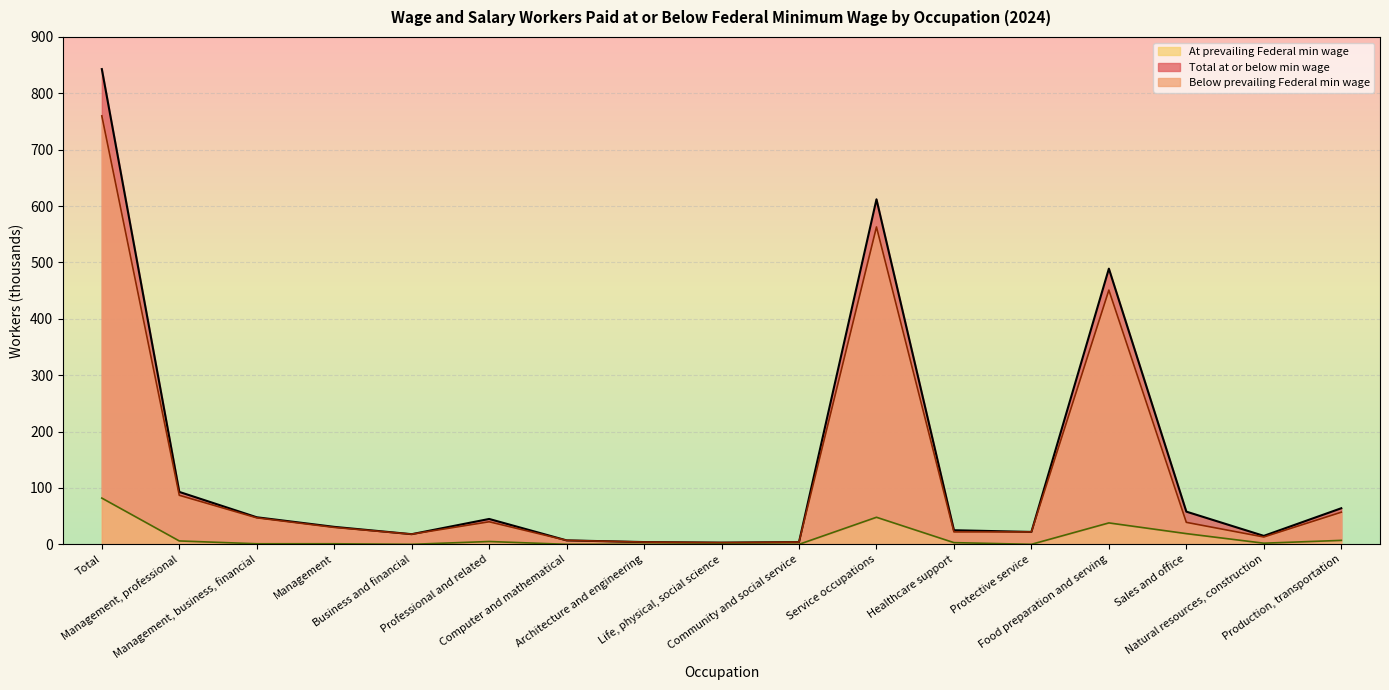

True or false: At prevailing Federal min wage and Total at or below min wage cross at least once.

False